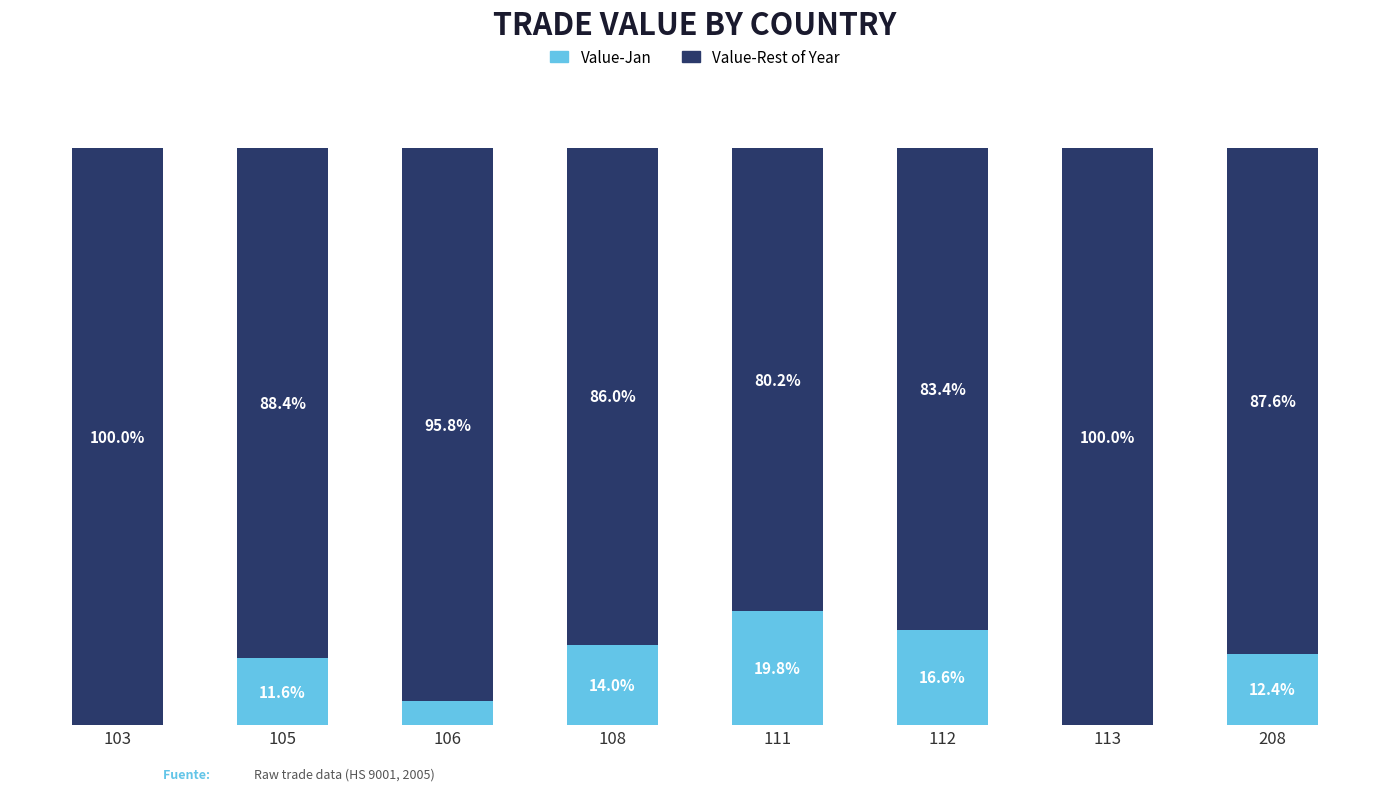

Does the chart contain stacked bars?

Yes